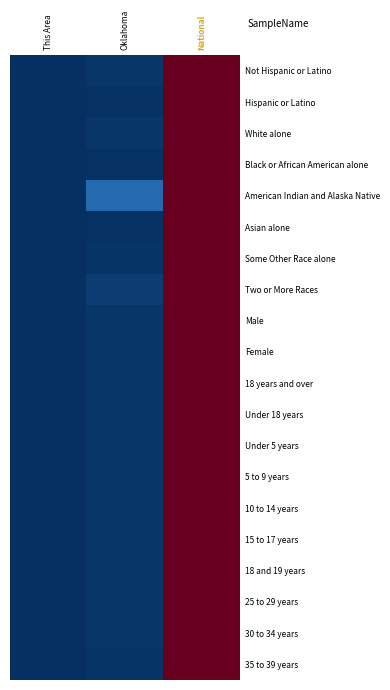

Reading left to right, what are all the values shown in this chart?

Not Hispanic or Latino: This Area=0.0	Oklahoma=0.0	National=1.0
Hispanic or Latino: This Area=0.0	Oklahoma=0.0	National=1.0
White alone: This Area=0.0	Oklahoma=0.0	National=1.0
Black or African American alone: This Area=0.0	Oklahoma=0.0	National=1.0
American Indian and Alaska Native: This Area=0.0	Oklahoma=0.1	National=1.0
Asian alone: This Area=0.0	Oklahoma=0.0	National=1.0
Some Other Race alone: This Area=0.0	Oklahoma=0.0	National=1.0
Two or More Races: This Area=0.0	Oklahoma=0.0	National=1.0
Male: This Area=0.0	Oklahoma=0.0	National=1.0
Female: This Area=0.0	Oklahoma=0.0	National=1.0
18 years and over: This Area=0.0	Oklahoma=0.0	National=1.0
Under 18 years: This Area=0.0	Oklahoma=0.0	National=1.0
Under 5 years: This Area=0.0	Oklahoma=0.0	National=1.0
5 to 9 years: This Area=0.0	Oklahoma=0.0	National=1.0
10 to 14 years: This Area=0.0	Oklahoma=0.0	National=1.0
15 to 17 years: This Area=0.0	Oklahoma=0.0	National=1.0
18 and 19 years: This Area=0.0	Oklahoma=0.0	National=1.0
25 to 29 years: This Area=0.0	Oklahoma=0.0	National=1.0
30 to 34 years: This Area=0.0	Oklahoma=0.0	National=1.0
35 to 39 years: This Area=0.0	Oklahoma=0.0	National=1.0